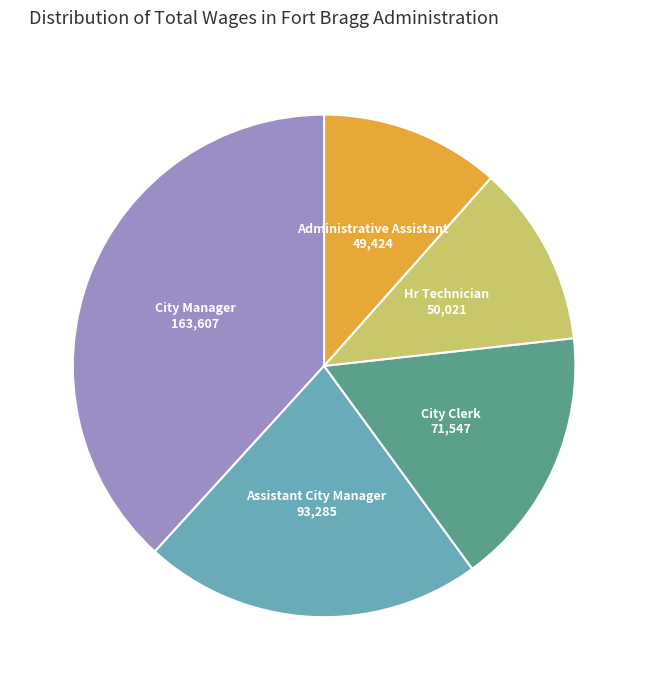

What is the ratio of the value at Hr Technician to the value at City Clerk?

0.7